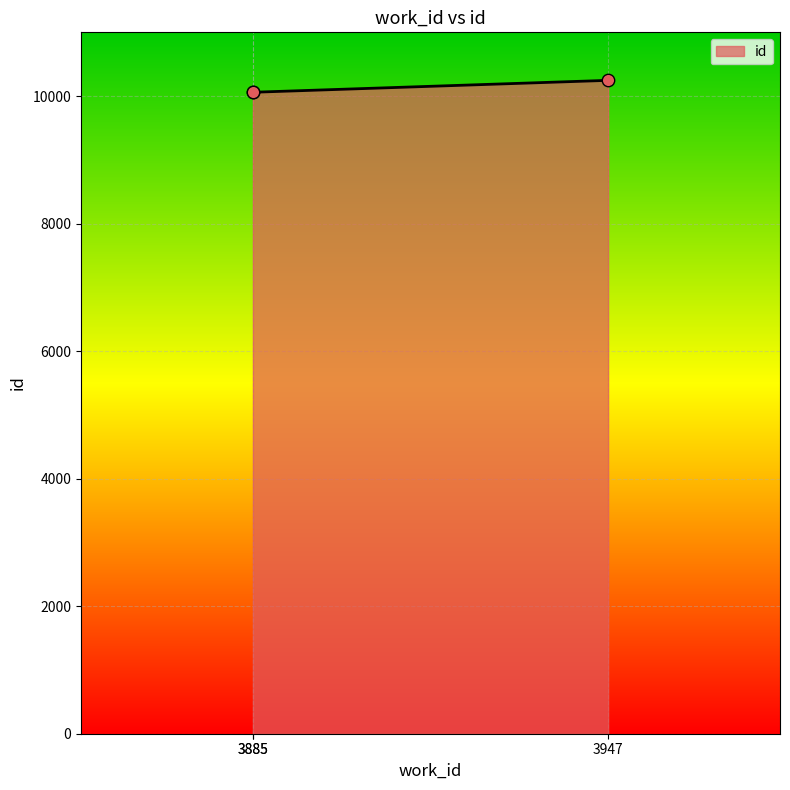

What is the ratio of the value at 3885 to the value at 3947?

1.0